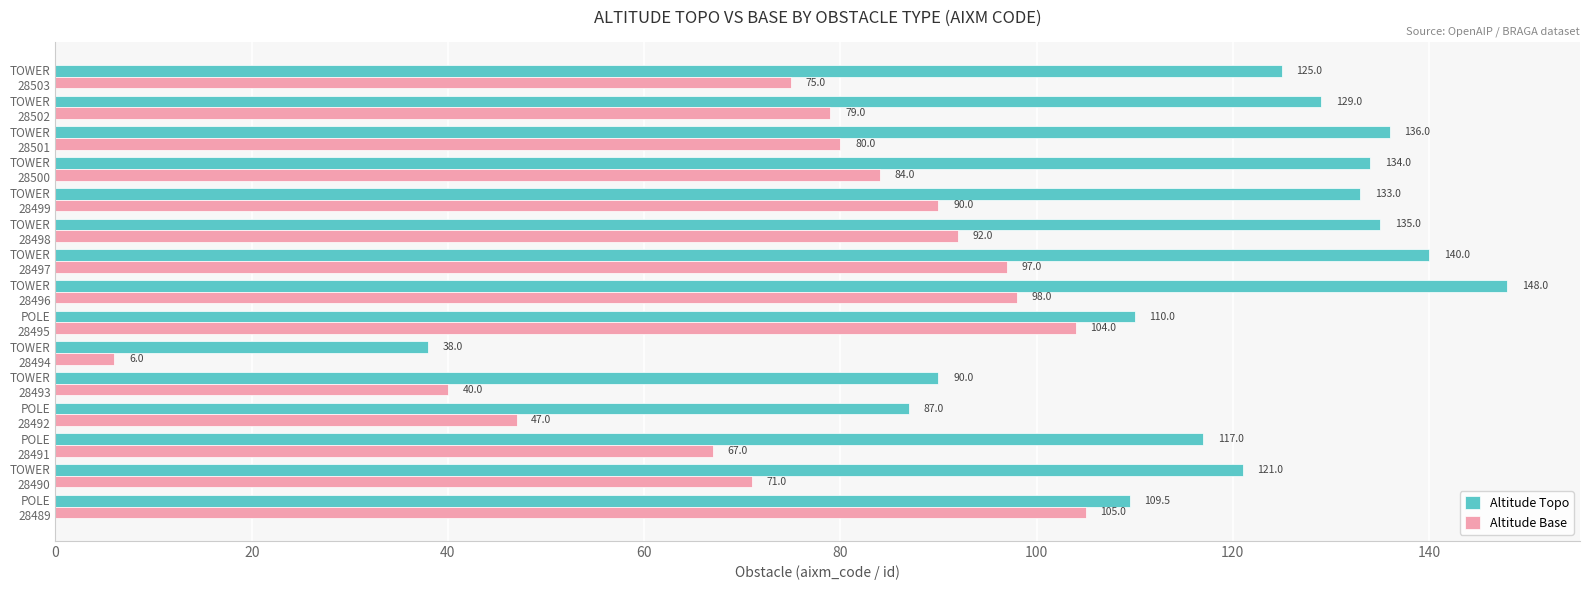

What is the minimum value for Altitude Topo?

38.0